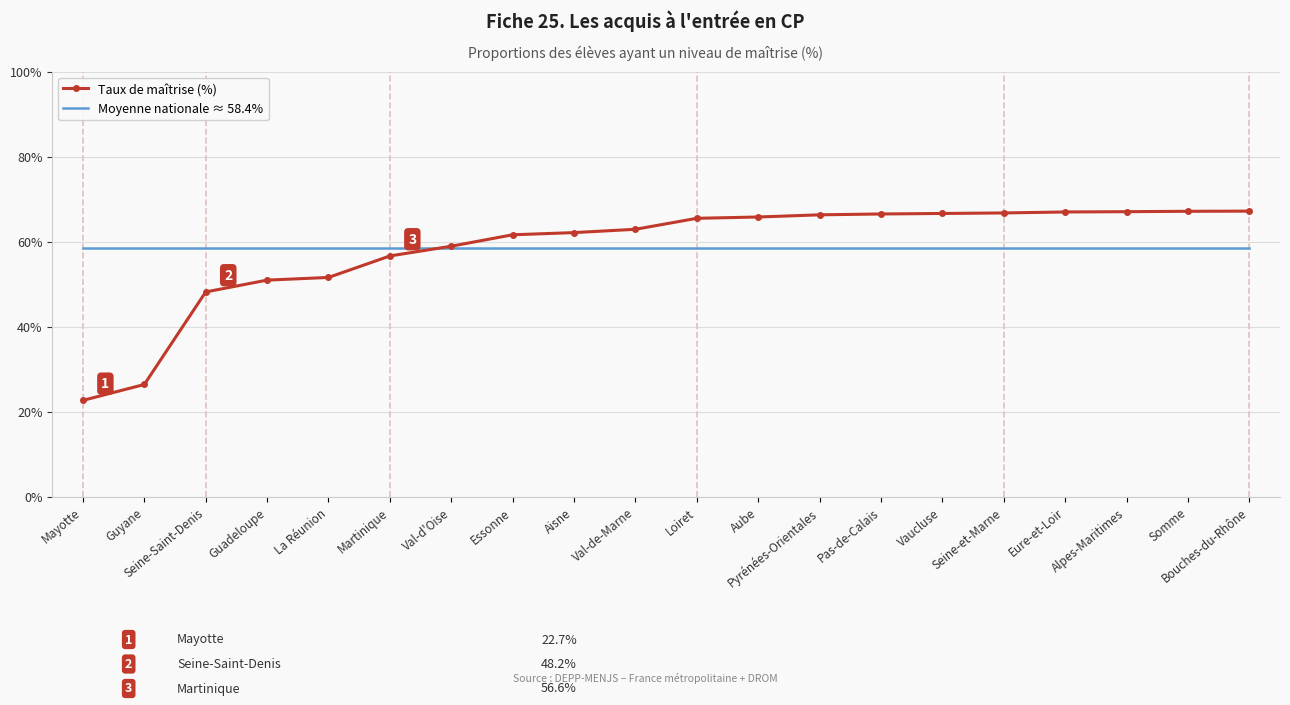

What is the average value of the Moyenne nationale ≈ 58.4% series?

58.4